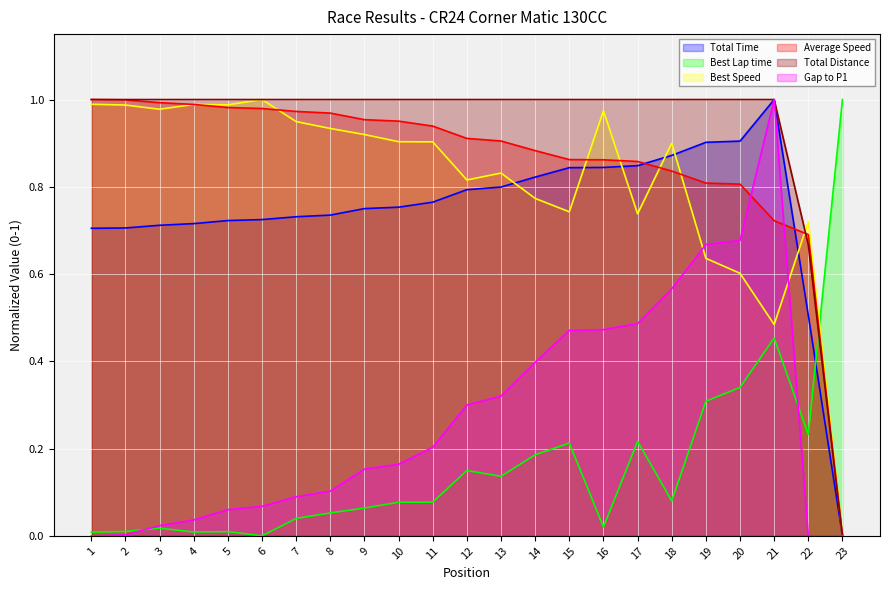

Rank the series by their maximum value, from lowest to highest.

Total Distance, Best Speed, Average Speed, Best Lap time, Gap to P1, Total Time